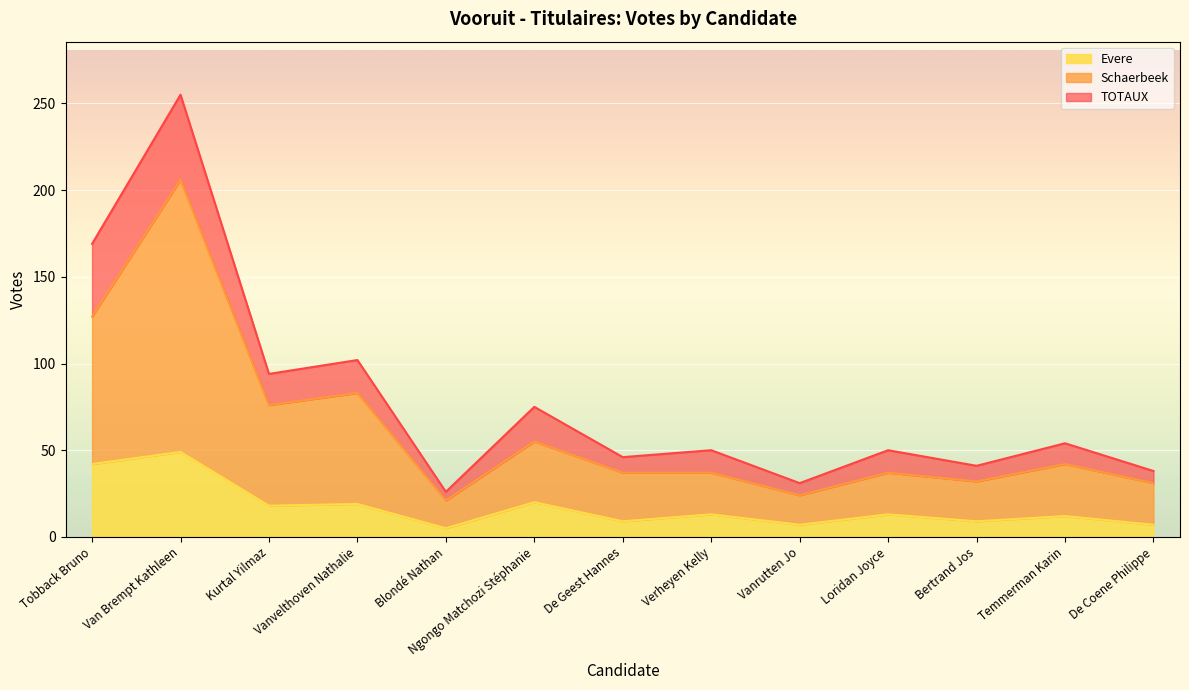

Which category has the lowest value across all series?

Blondé Nathan